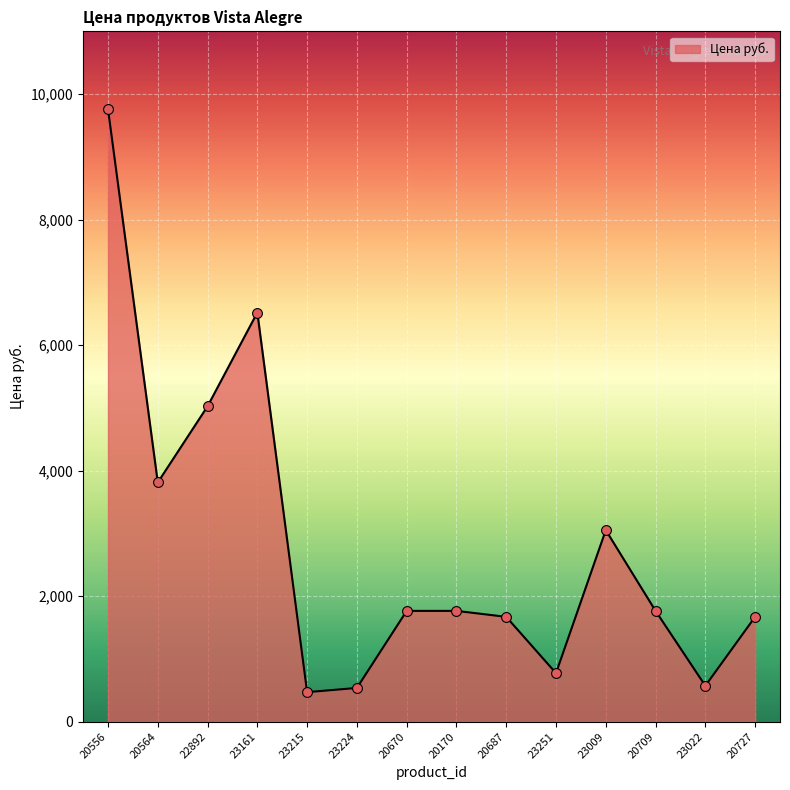

Which has a higher value, 20564 or 23251?

20564